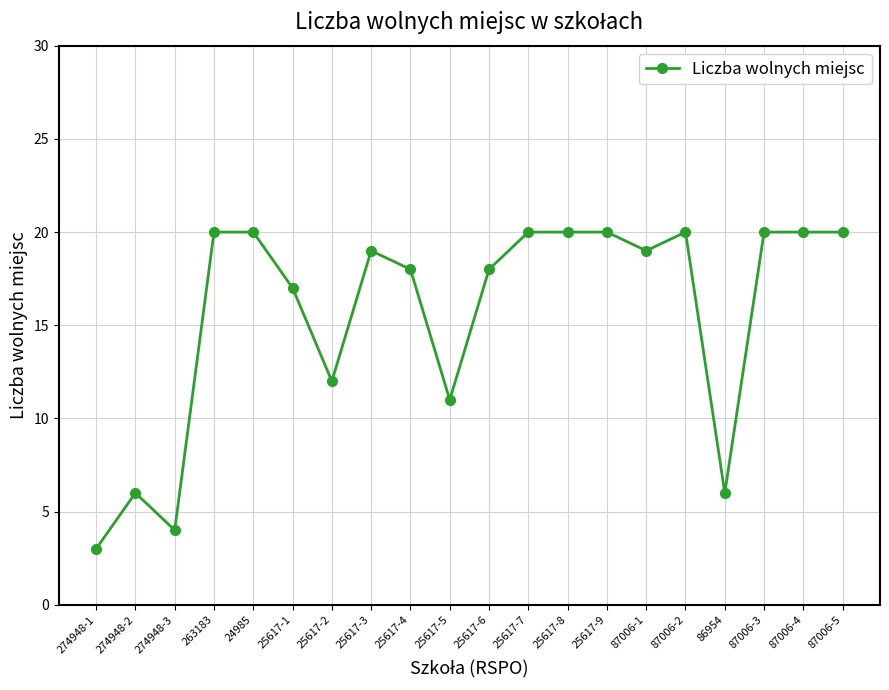

Is it true that the value at 86954 is 2?

False